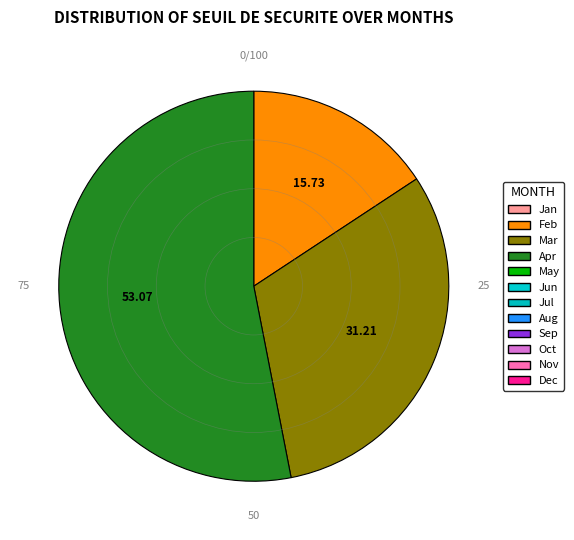

Does any single category account for the majority?

Yes